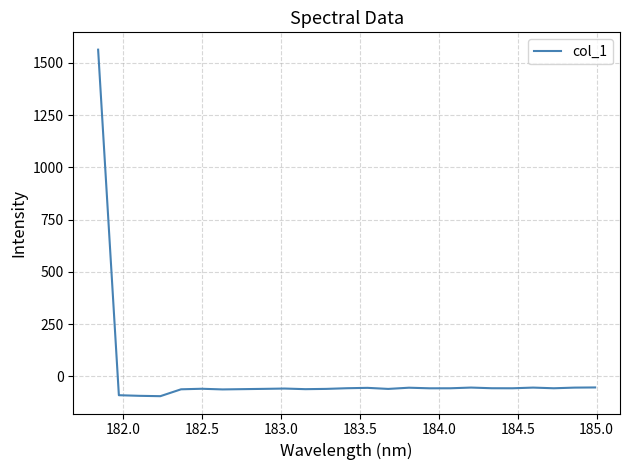

What is the greatest value displayed?

1562.5